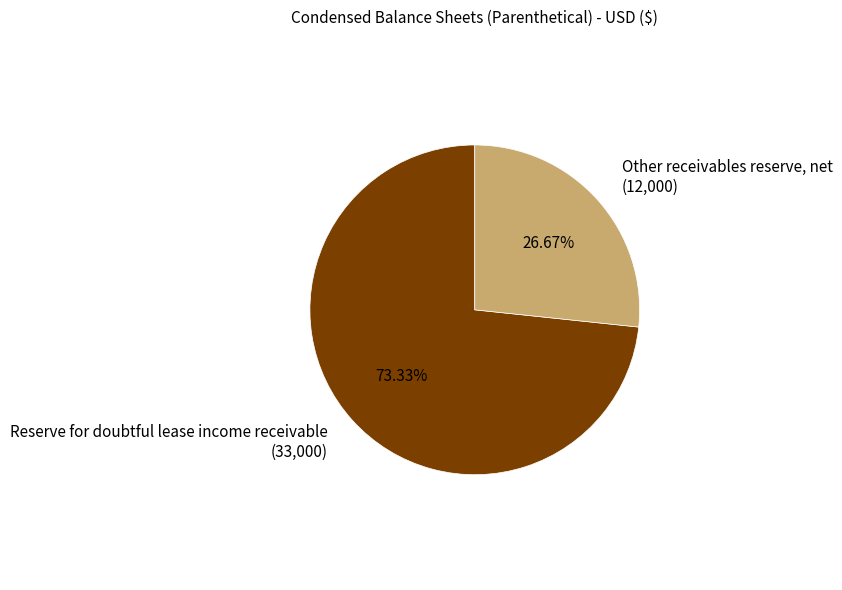

To the nearest percent, what portion does Other receivables reserve, net represent?

27%